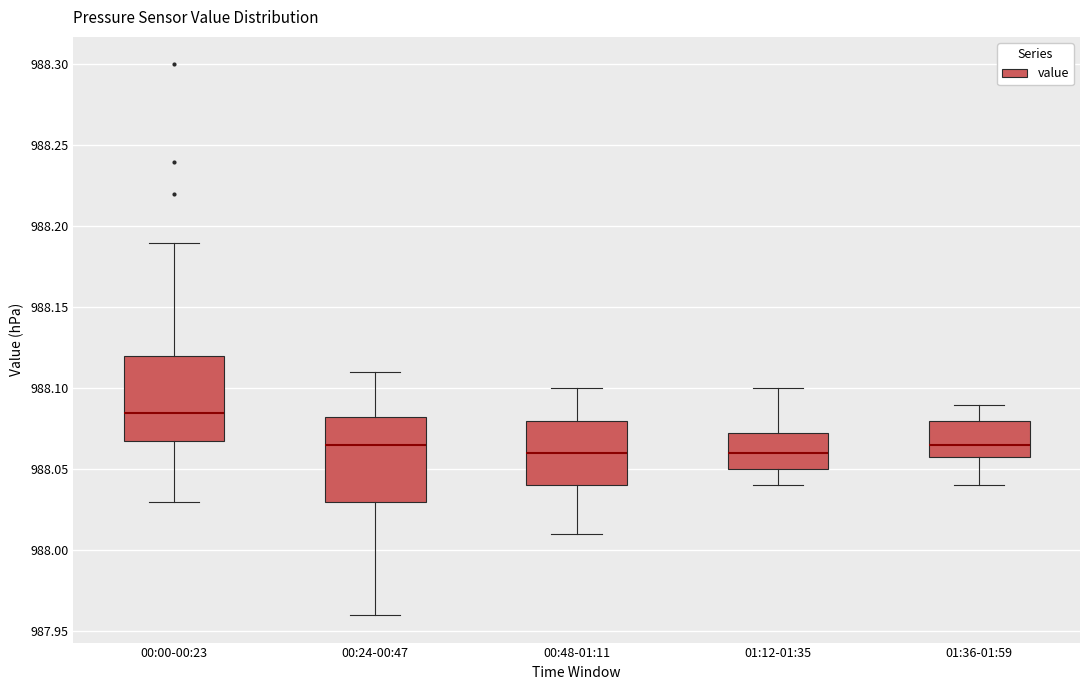

Reading left to right, read every box against the y-axis: the position of its median line, the range the box covers, and the ends of its whiskers. The values are not printed on the chart, so give them approximately, as read against the axis.

00:00-00:23: median 988.085, box 988.070 to 988.120, whiskers 988.030 to 988.190
00:24-00:47: median 988.065, box 988.030 to 988.085, whiskers 987.960 to 988.110
00:48-01:11: median 988.060, box 988.040 to 988.080, whiskers 988.010 to 988.100
01:12-01:35: median 988.060, box 988.050 to 988.075, whiskers 988.040 to 988.100
01:36-01:59: median 988.065, box 988.060 to 988.080, whiskers 988.040 to 988.090